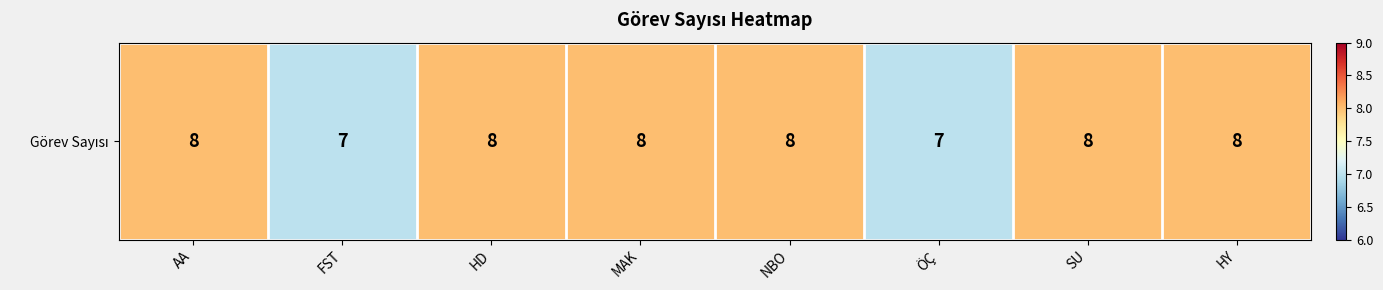

Which label corresponds to the smallest value in the chart?

FST